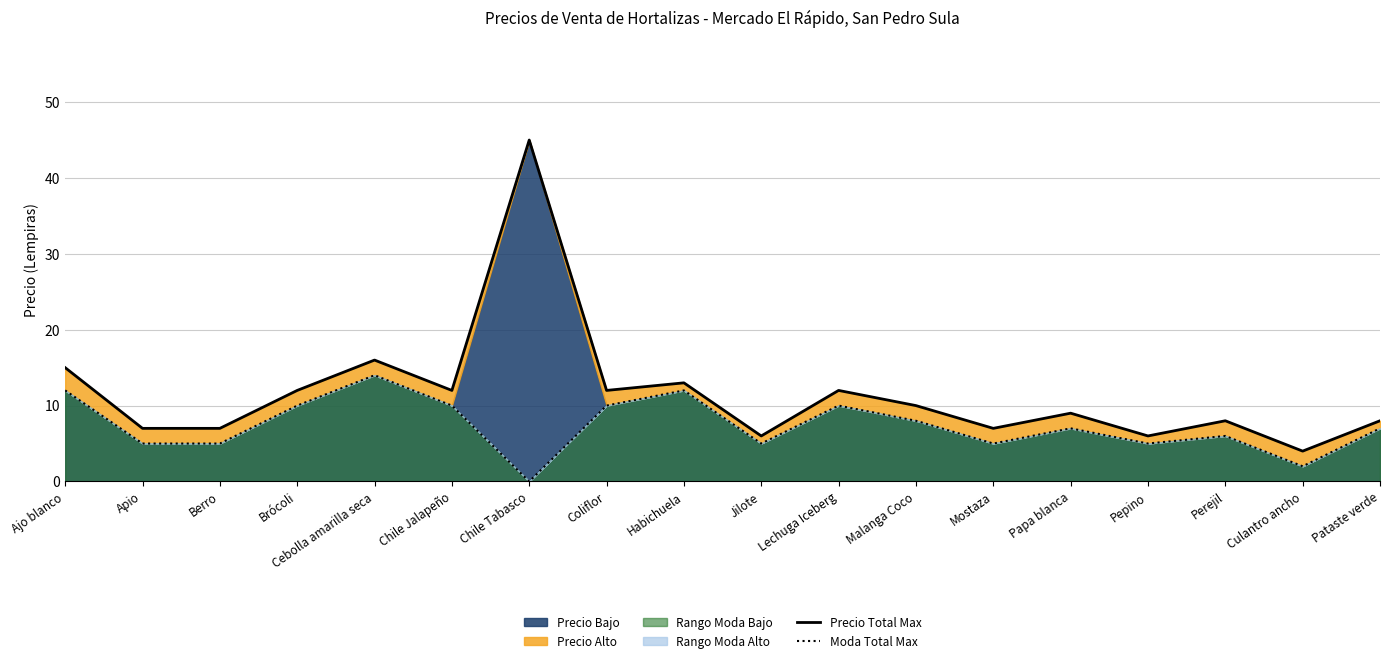

Reading left to right, what are all the values shown in this chart?

Precio Total Max: Ajo blanco=15	Apio=7	Berro=7	Brócoli=12	Cebolla amarilla seca=16	Chile Jalapeño=12	Chile Tabasco=45	Coliflor=12	Habichuela=13	Jilote=6	Lechuga Iceberg=12	Malanga Coco=10	Mostaza=7	Papa blanca=9	Pepino=6	Perejil=8	Culantro ancho=4	Pataste verde=8
Moda Total Max: Ajo blanco=12	Apio=5	Berro=5	Brócoli=10	Cebolla amarilla seca=14	Chile Jalapeño=10	Chile Tabasco=0	Coliflor=10	Habichuela=12	Jilote=5	Lechuga Iceberg=10	Malanga Coco=8	Mostaza=5	Papa blanca=7	Pepino=5	Perejil=6	Culantro ancho=2	Pataste verde=7